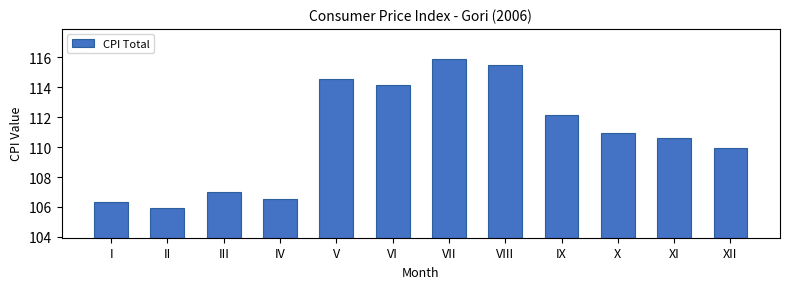

Reading right to left, what are all the values shown in this chart?

XII=110.0	XI=110.6	X=111.0	IX=112.2	VIII=115.5	VII=115.9	VI=114.1	V=114.6	IV=106.5	III=107.0	II=105.9	I=106.3